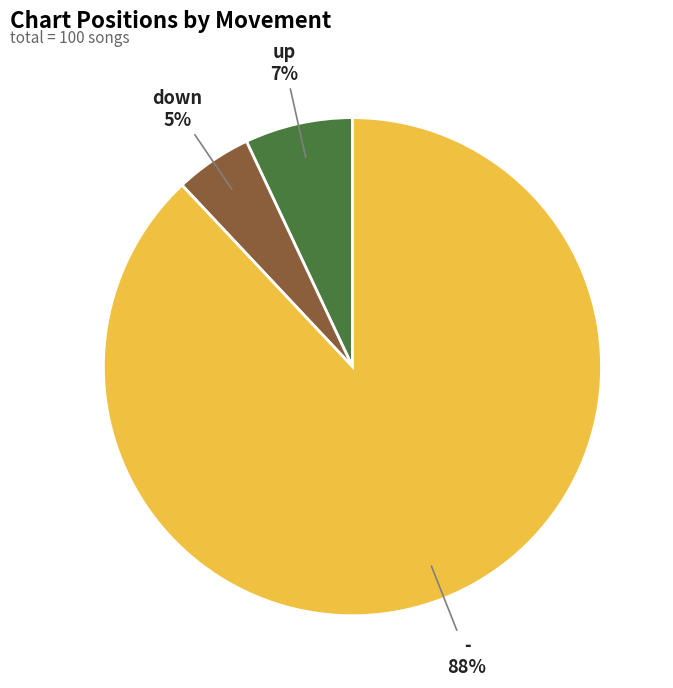

To the nearest percent, what is the difference between the largest and smallest slice percentages?

83%